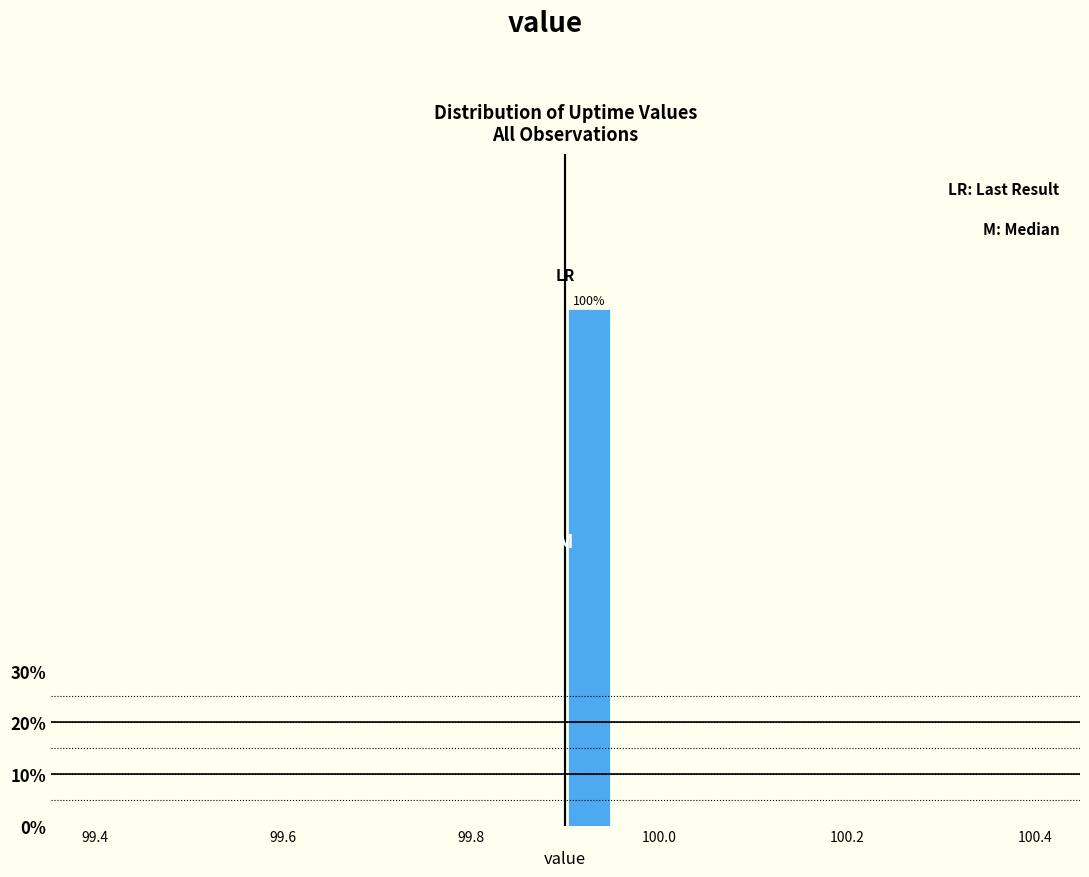

Around what value on the x-axis is the tallest bar? Give the approximate position of its centre, as read against the axis.

99.92